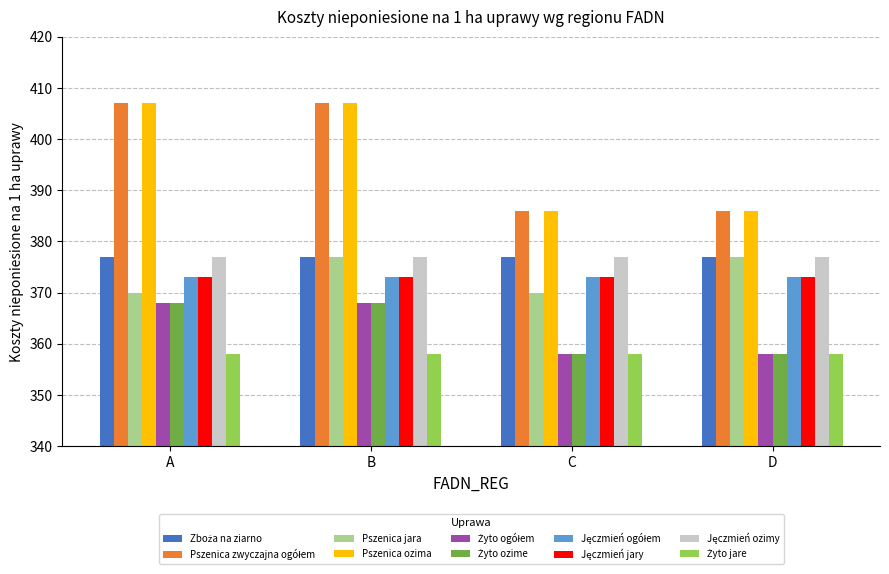

At how many categories does at least one series exceed 385?

4